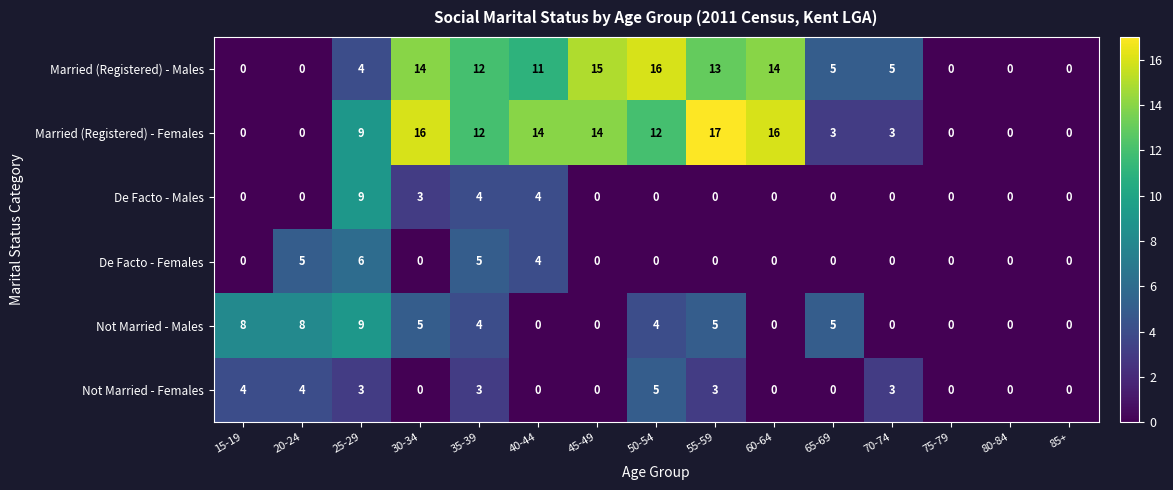

The value of Not Married - Males at 50-54 is 4. True or false?

True